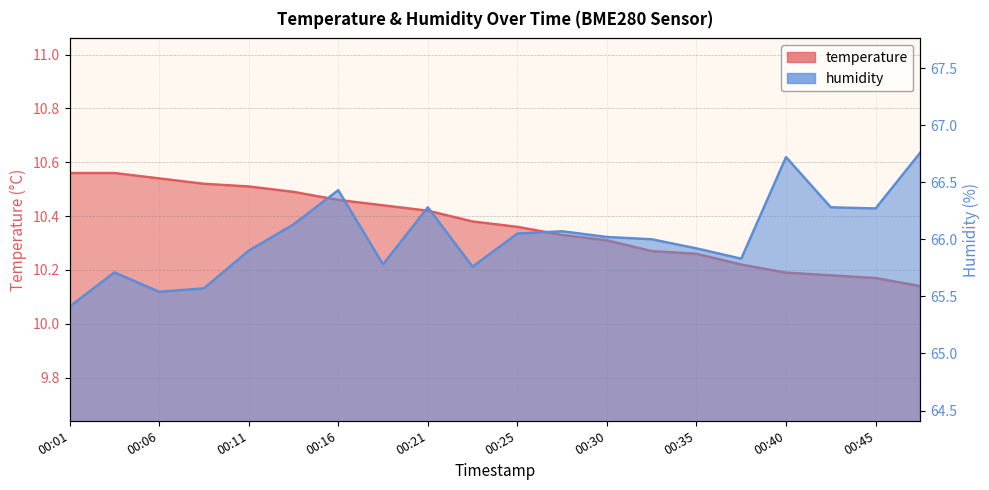

Count the number of categories in the chart.

20